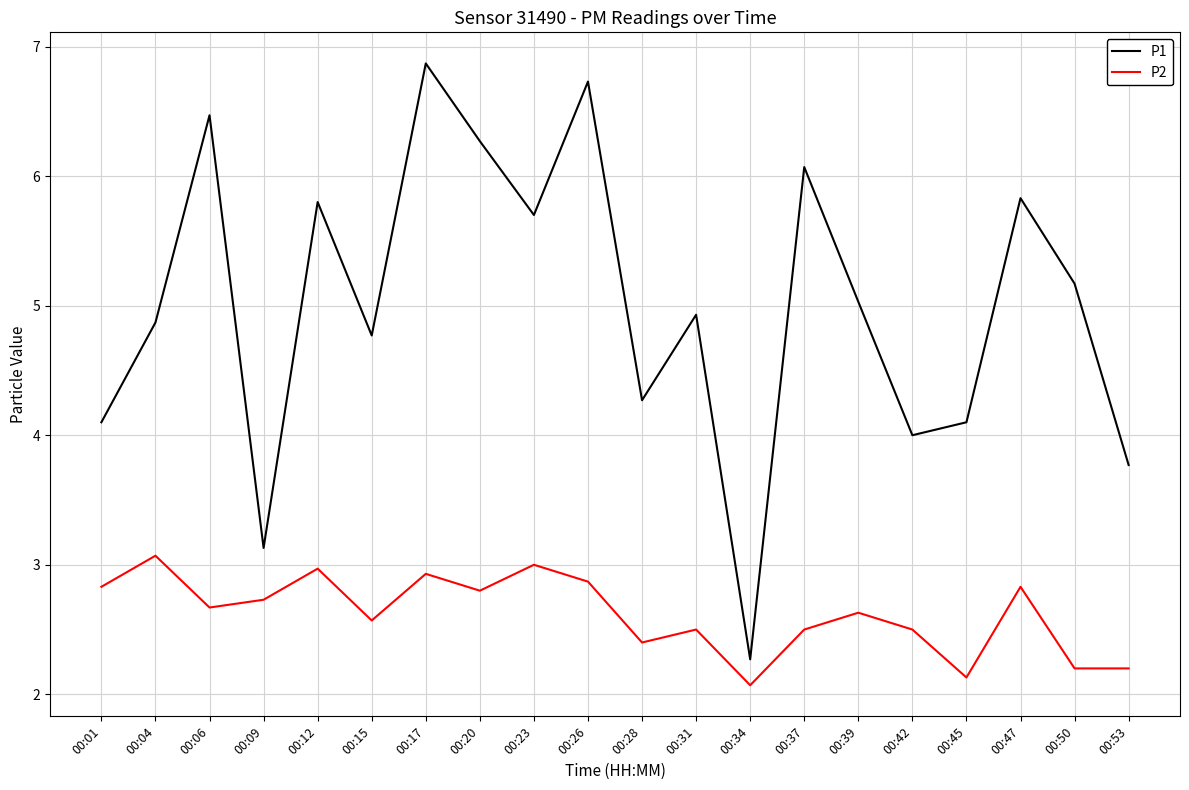

Is it true that P2 equals 0.9 at 00:34?

False